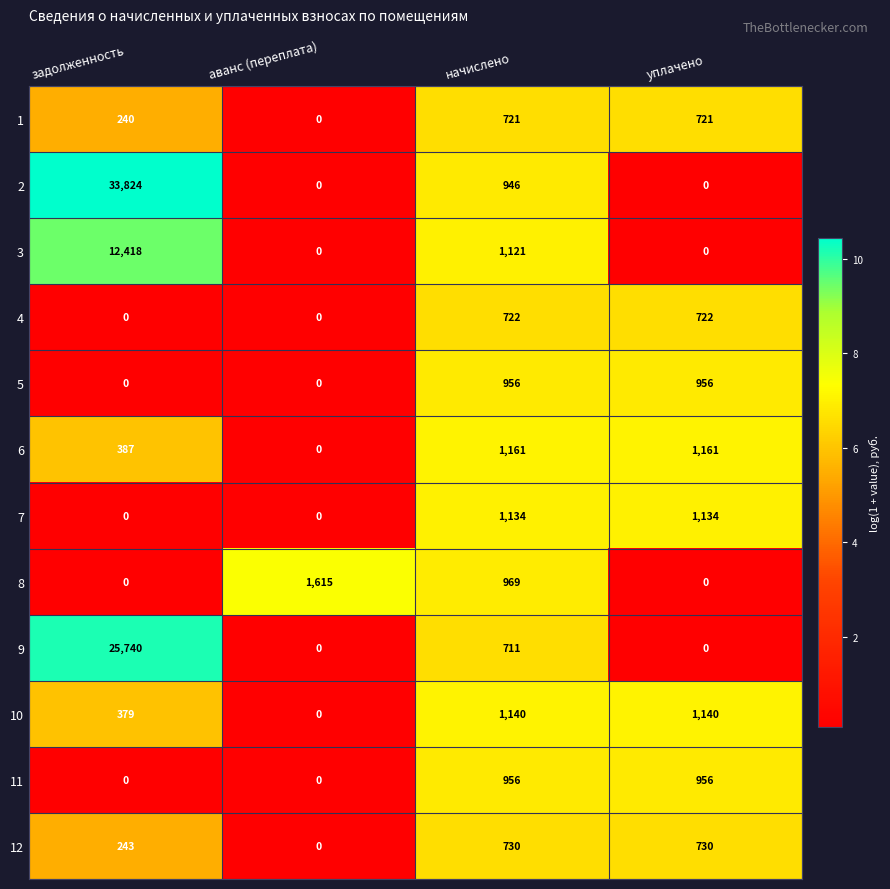

Which label corresponds to the largest value in the chart?

задолженность